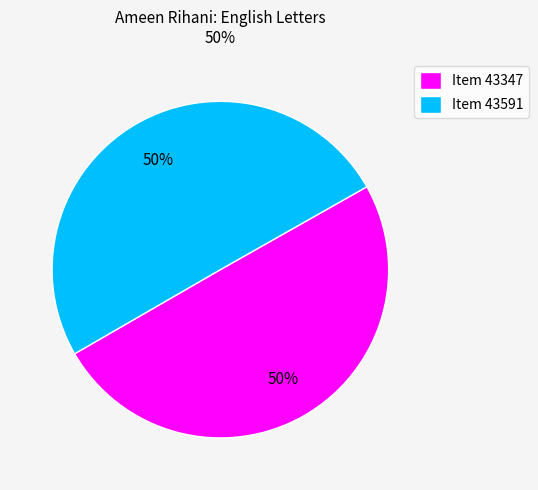

Approximately how many times larger is the value at Item 43591 compared to Item 43347?

1.0